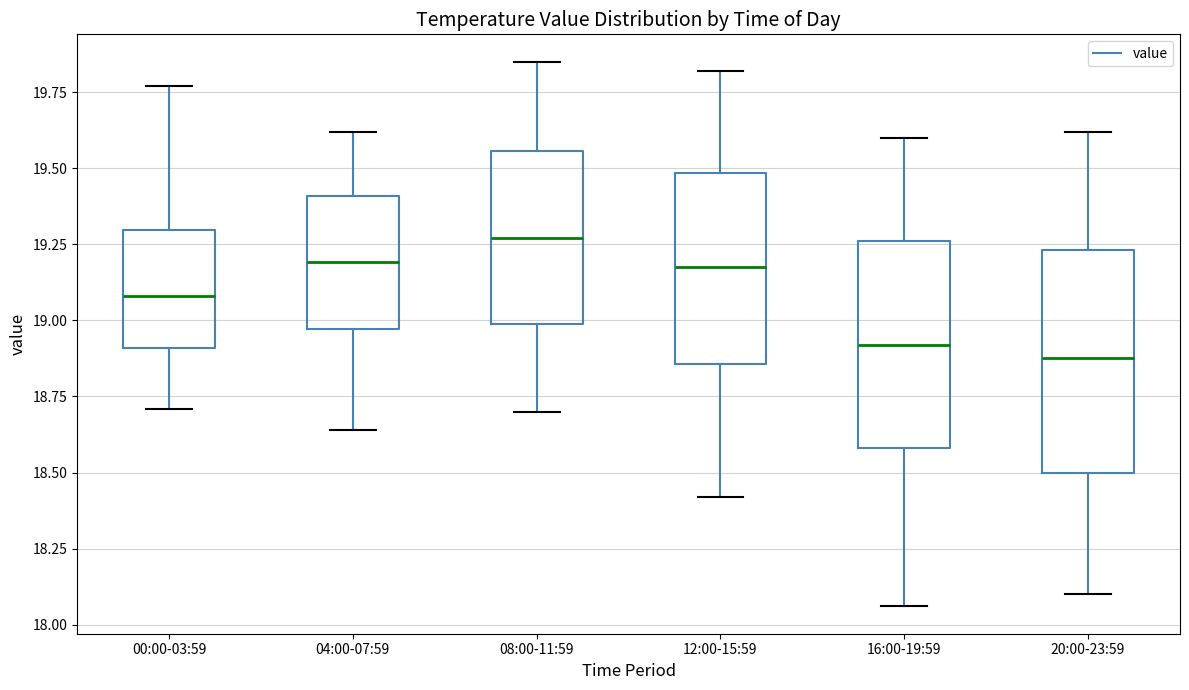

Reading left to right, read every box against the y-axis: the position of its median line, the range the box covers, and the ends of its whiskers. The values are not printed on the chart, so give them approximately, as read against the axis.

00:00-03:59: median 19.10, box 18.90 to 19.30, whiskers 18.70 to 19.75
04:00-07:59: median 19.20, box 18.95 to 19.40, whiskers 18.65 to 19.60
08:00-11:59: median 19.25, box 19.00 to 19.55, whiskers 18.70 to 19.85
12:00-15:59: median 19.20, box 18.85 to 19.50, whiskers 18.40 to 19.80
16:00-19:59: median 18.90, box 18.60 to 19.25, whiskers 18.05 to 19.60
20:00-23:59: median 18.90, box 18.50 to 19.25, whiskers 18.10 to 19.60